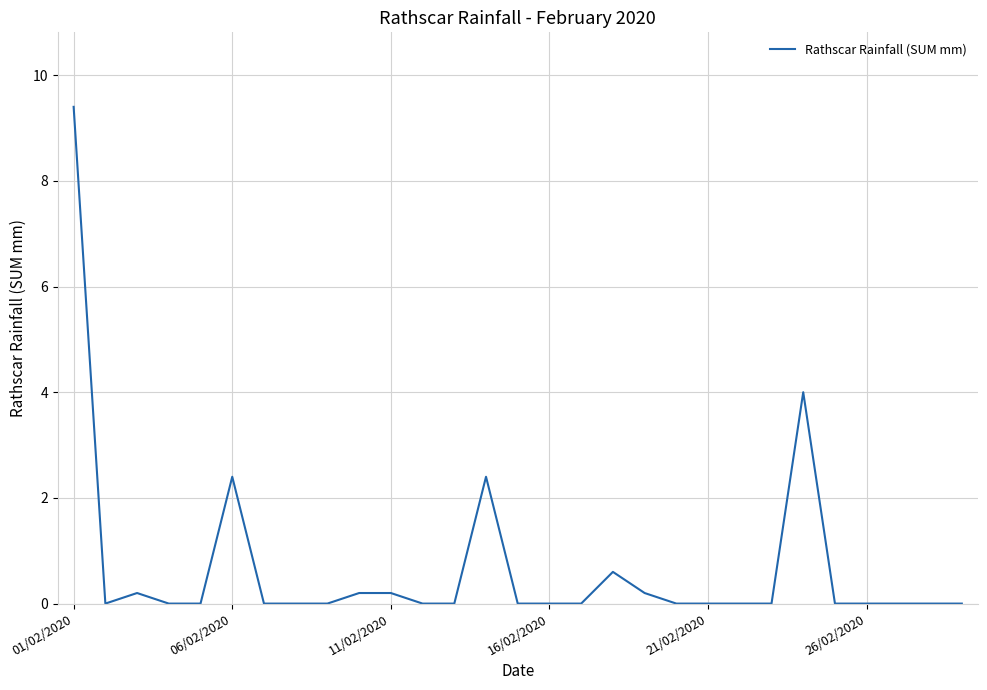

What is the difference between the maximum and minimum values?

9.4